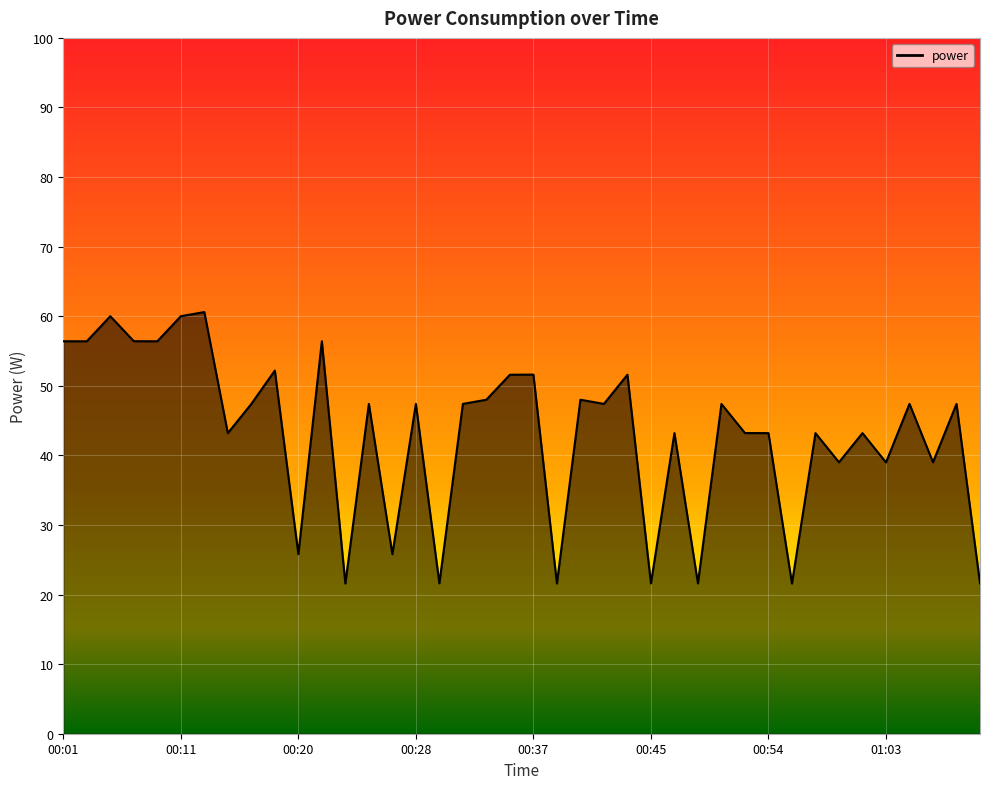

What is the minimum value shown in the chart?

21.6